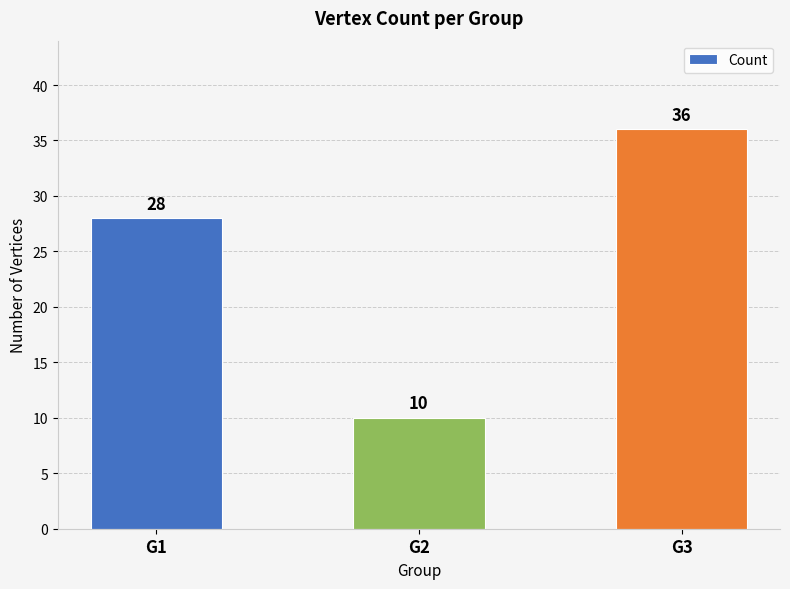

Which category has the highest value across all series?

G3